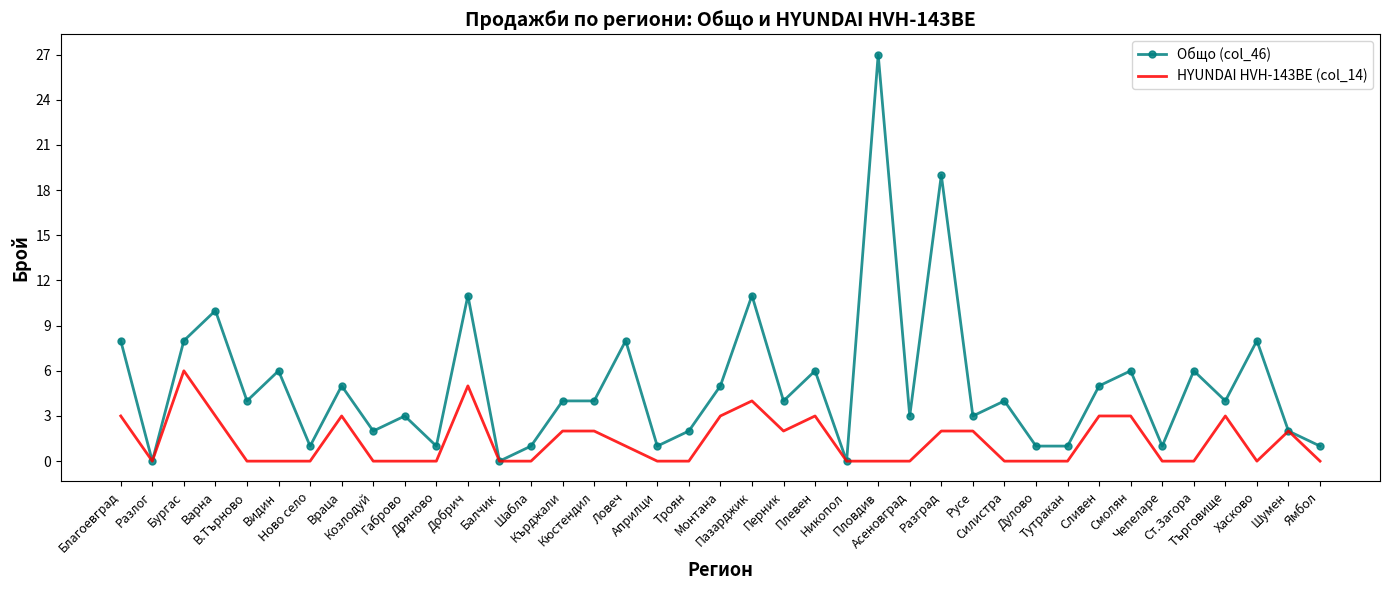

How many HYUNDAI HVH-143BE (col_14) values are between 0 and 3?

36